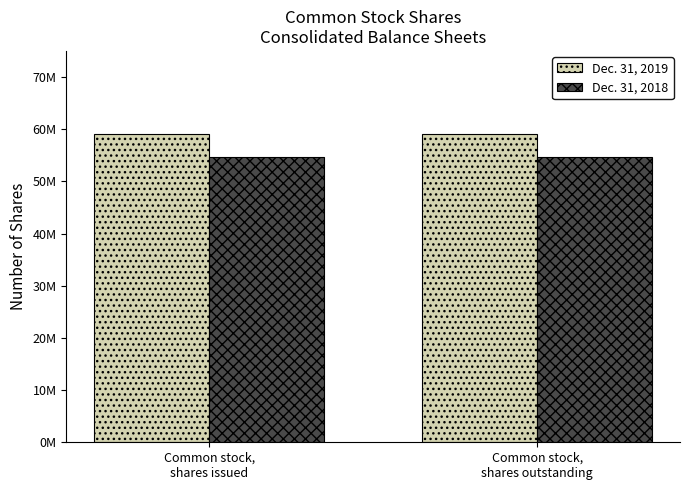

Rank the categories by Dec. 31, 2019 value from highest to lowest.

Common stock,
shares issued, Common stock,
shares outstanding